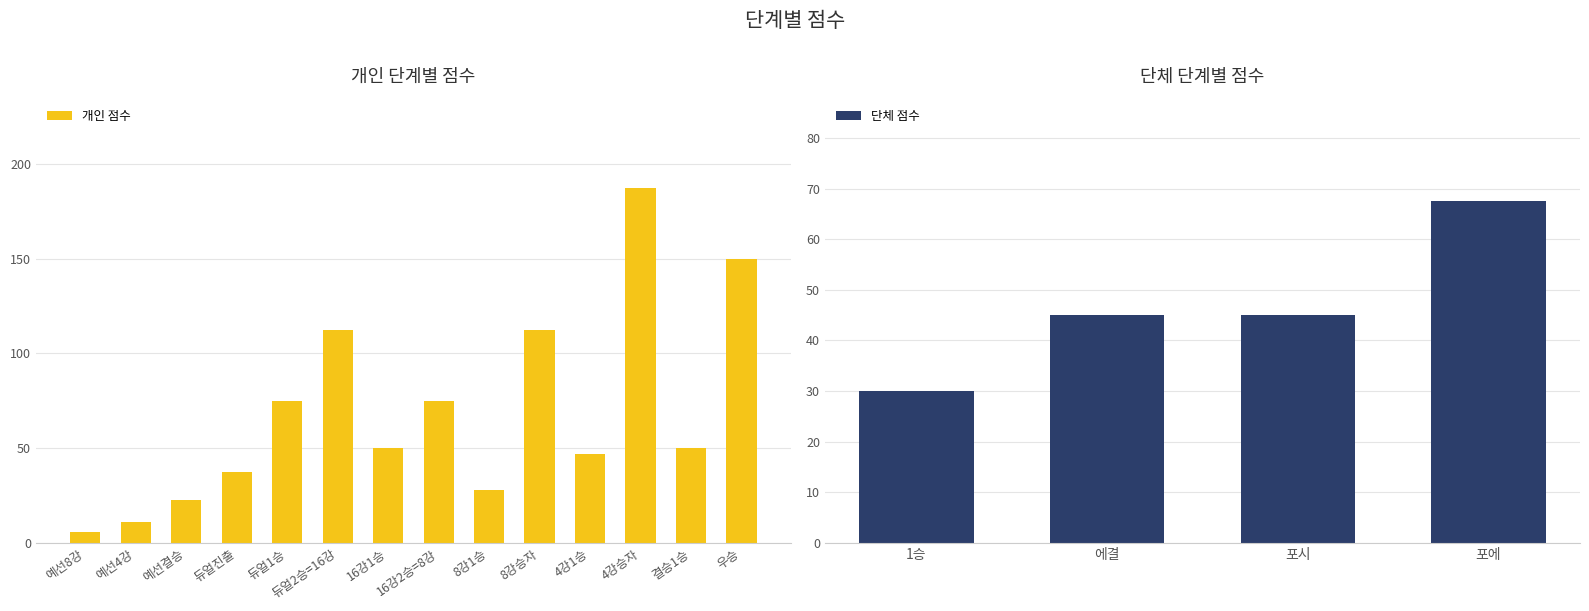

Between 듀얼1승 and 듀얼2승=16강, which is larger?

듀얼2승=16강